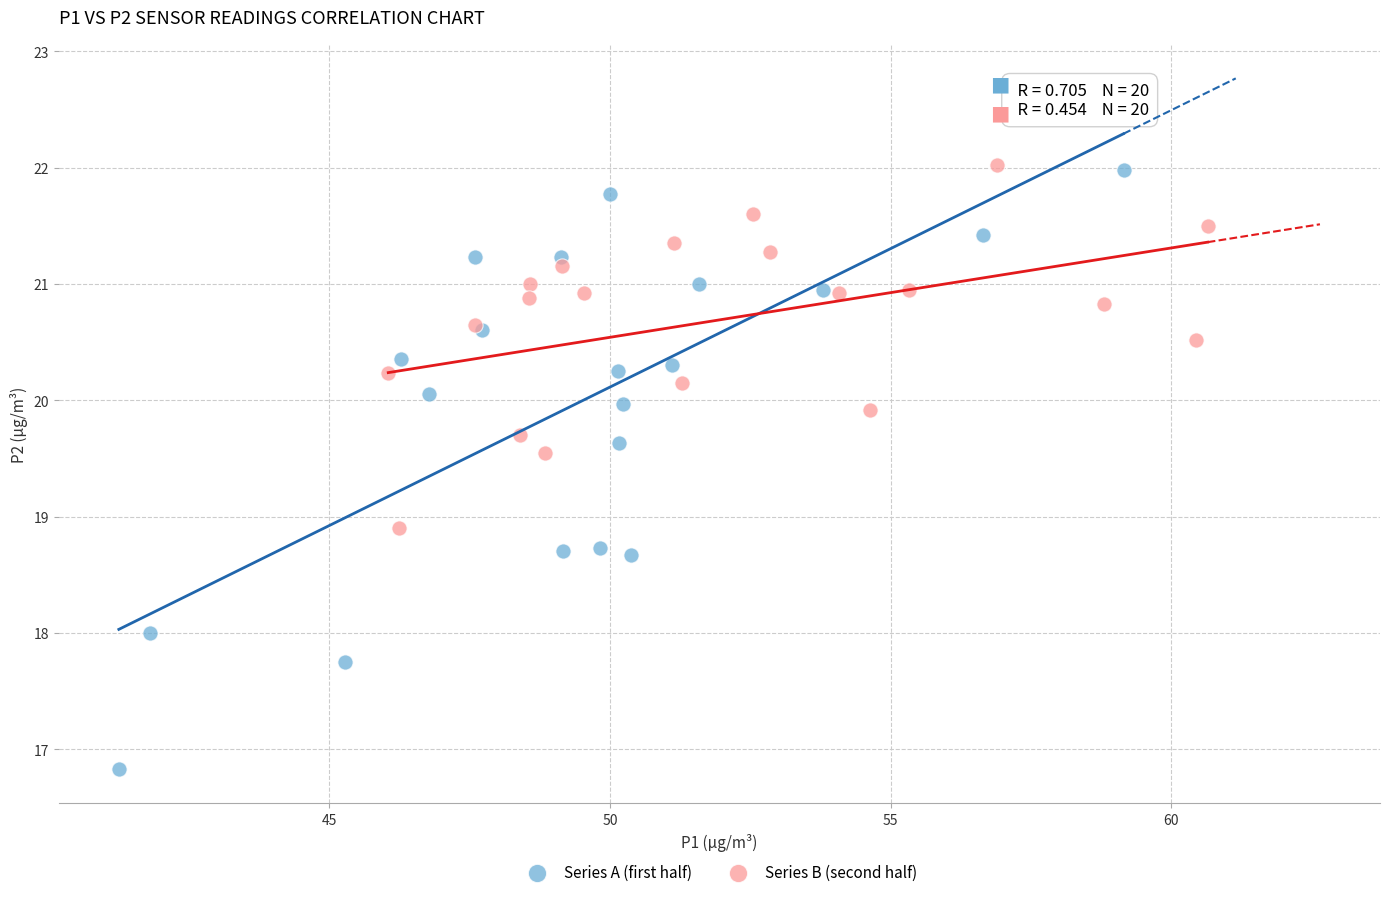

Which series contains the lowest Y value?

Series A (first half)